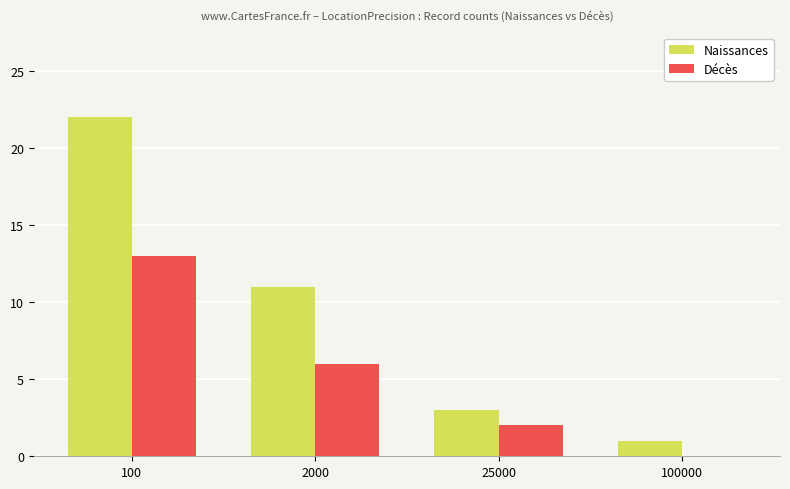

Which label corresponds to the largest value in the chart?

100